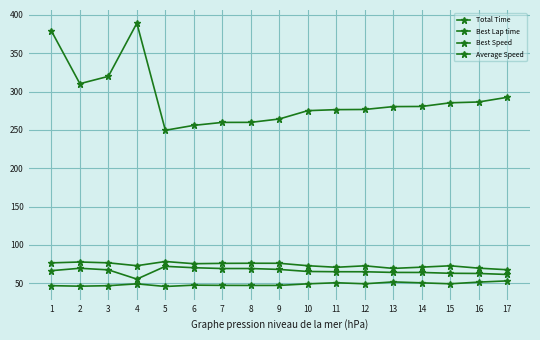

At which category is the sum across all series the highest?

1